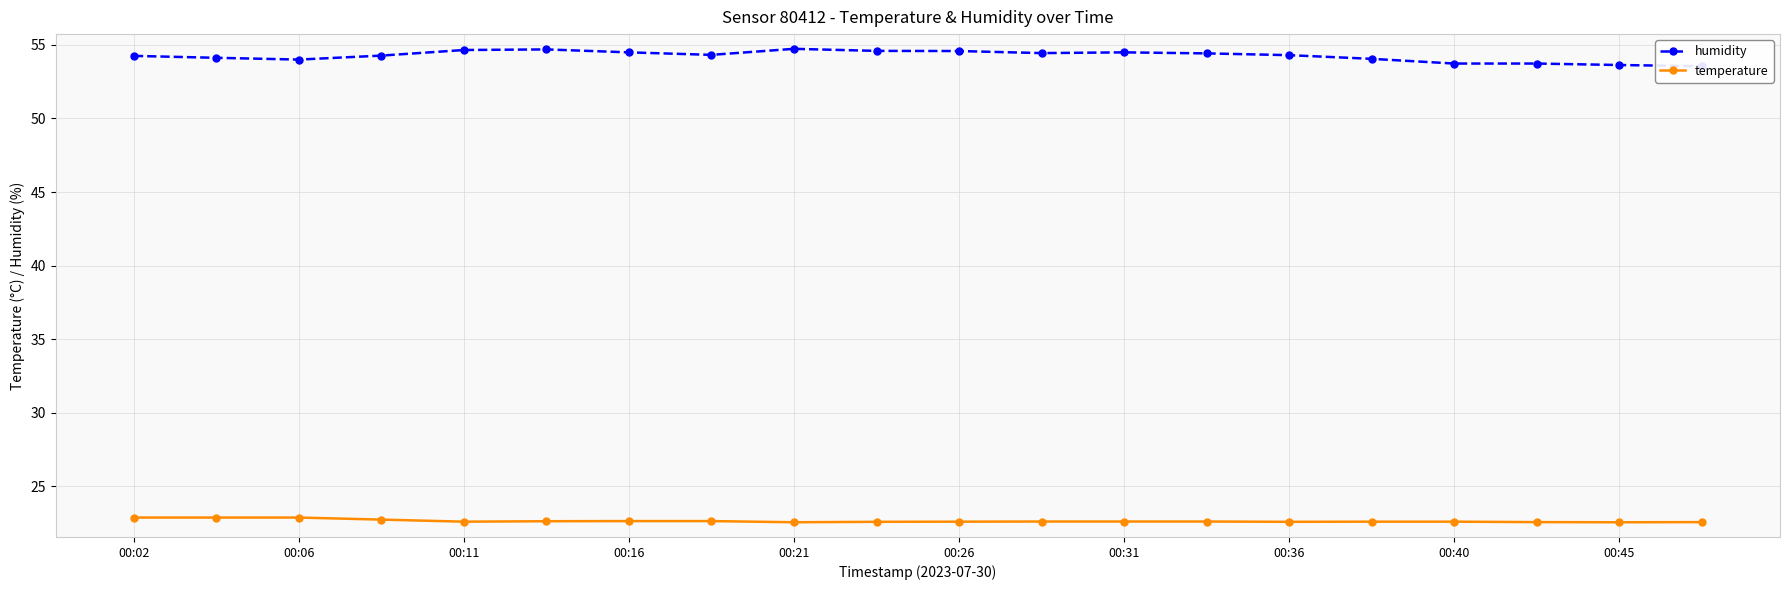

Is it true that temperature equals 14.6 at 00:26?

False